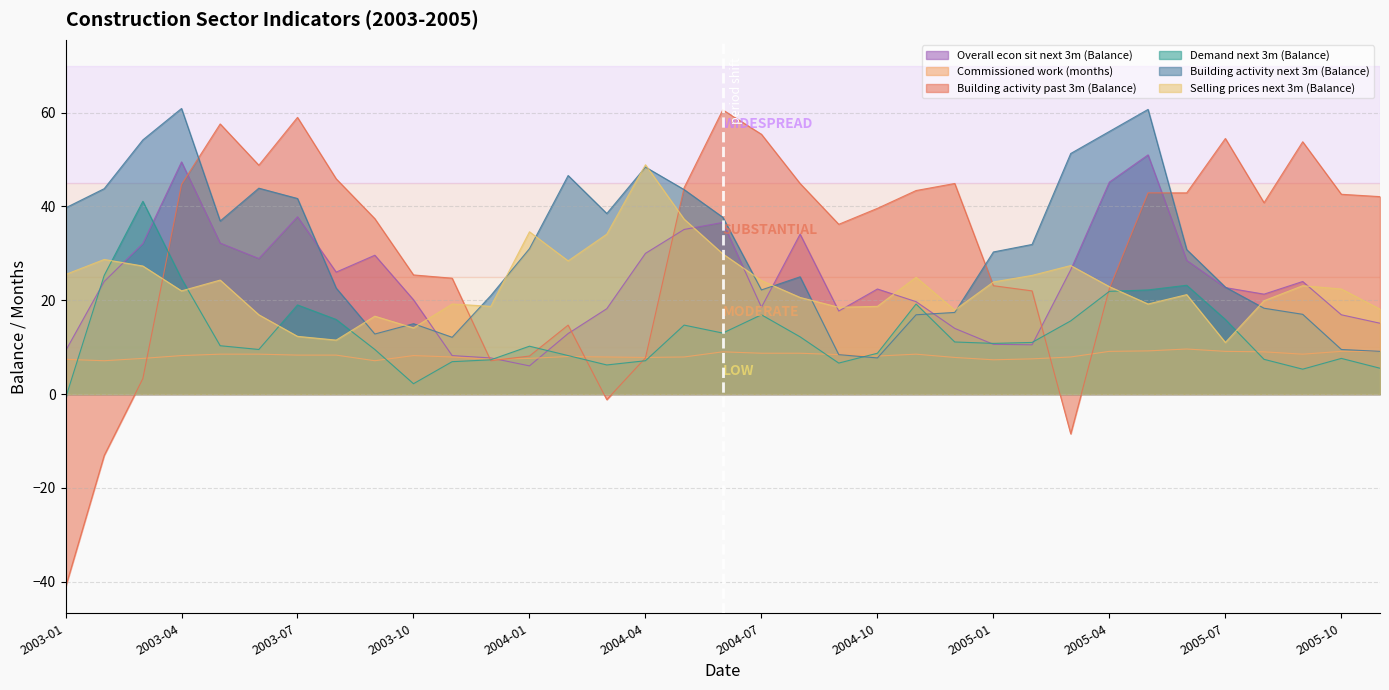

Rank the categories by Building activity past 3m (Balance) value from lowest to highest.

2003-01, 2003-02, 2005-03, 2004-03, 2003-03, 2003-12, 2004-04, 2004-01, 2004-02, 2005-02, 2005-04, 2005-01, 2003-11, 2003-10, 2004-09, 2003-09, 2004-10, 2005-08, 2005-11, 2005-10, 2005-05, 2005-06, 2004-11, 2004-05, 2003-04, 2004-08, 2004-12, 2003-08, 2003-06, 2005-09, 2005-07, 2004-07, 2003-05, 2003-07, 2004-06